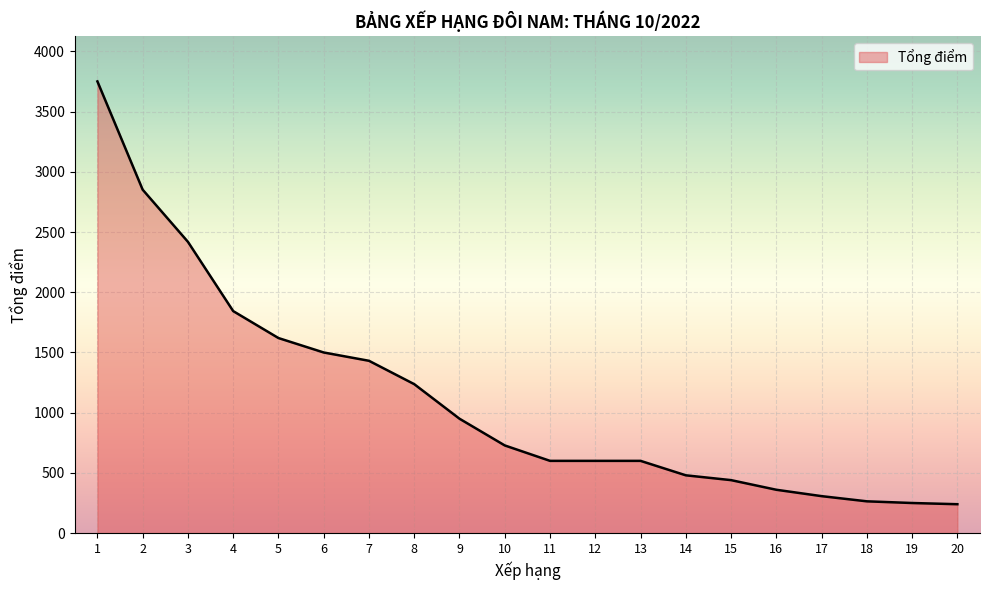

The value at 15 is 440.0. True or false?

True